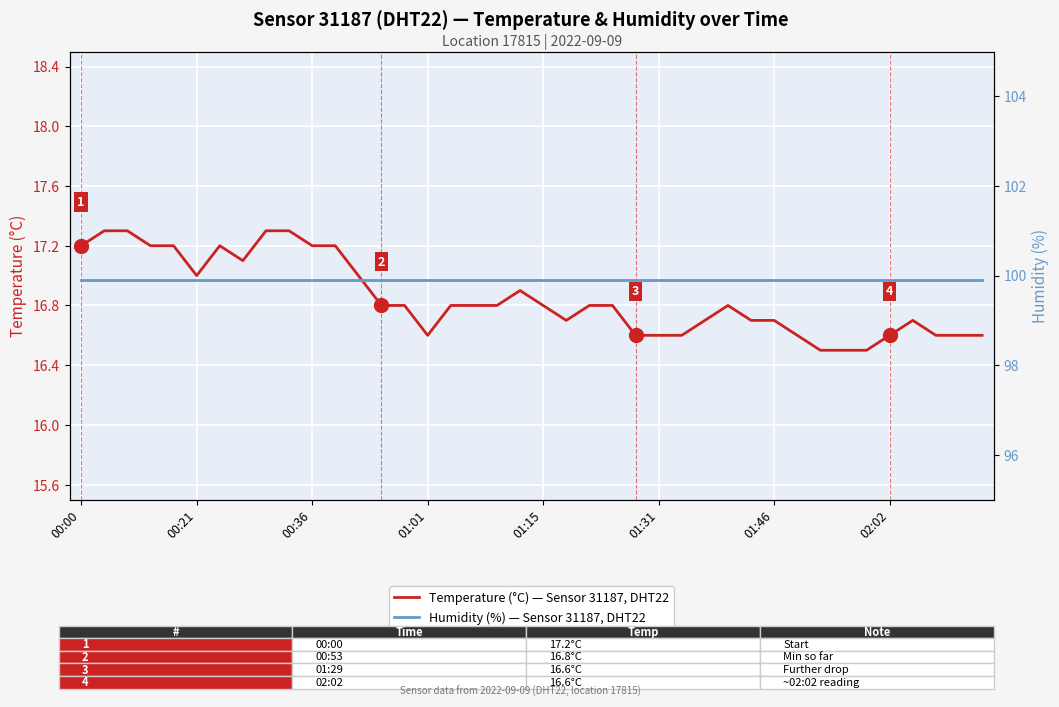

What are all the series names shown in the legend?

Temperature (°C) — Sensor 31187, DHT22, Humidity (%) — Sensor 31187, DHT22